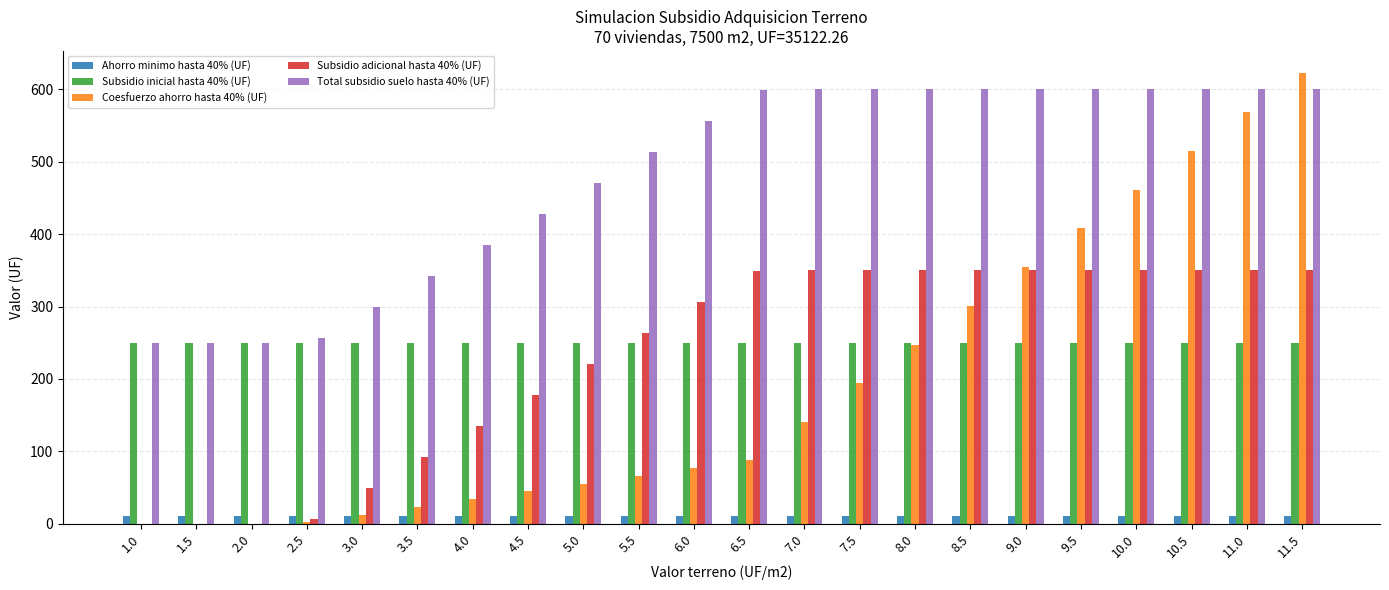

What is the sum of all Coesfuerzo ahorro hasta 40% (UF) values?

4210.6